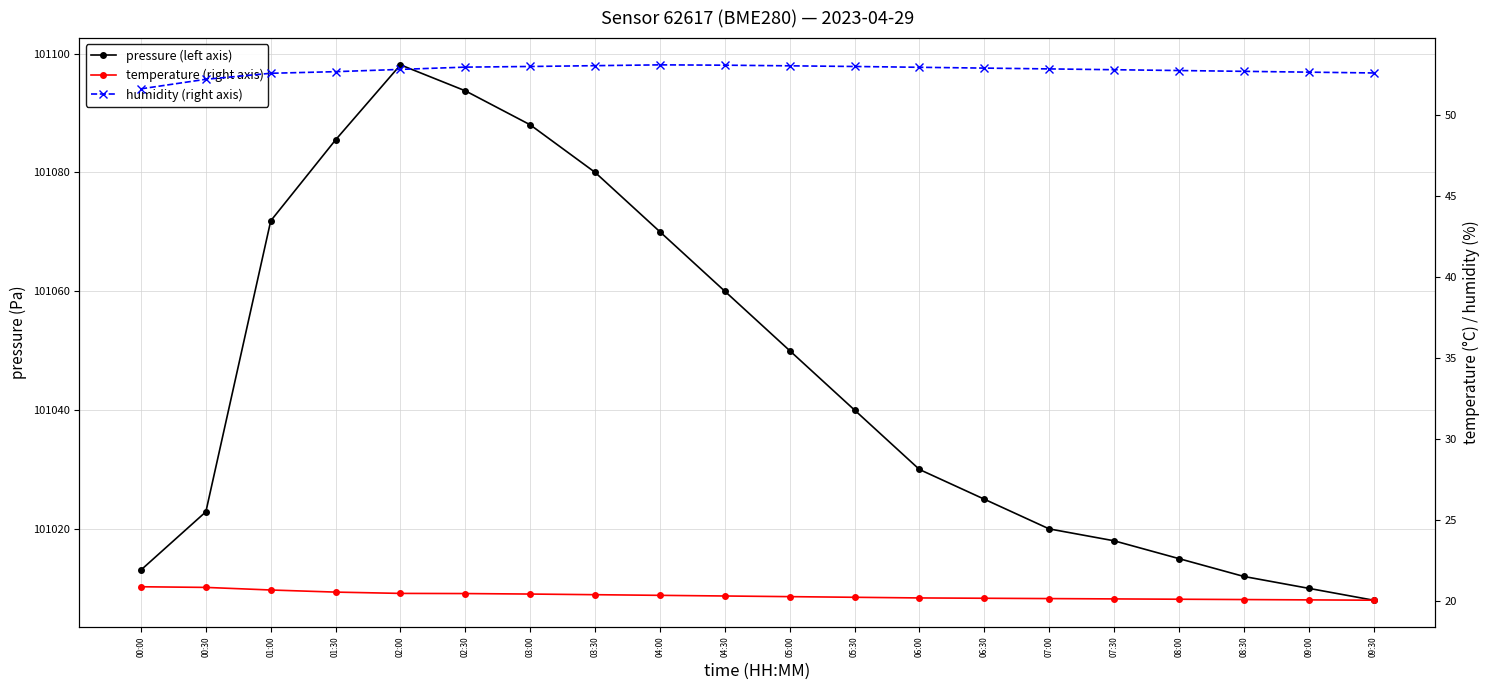

True or false: humidity (right axis) has a value of 28.5 at 03:00.

False